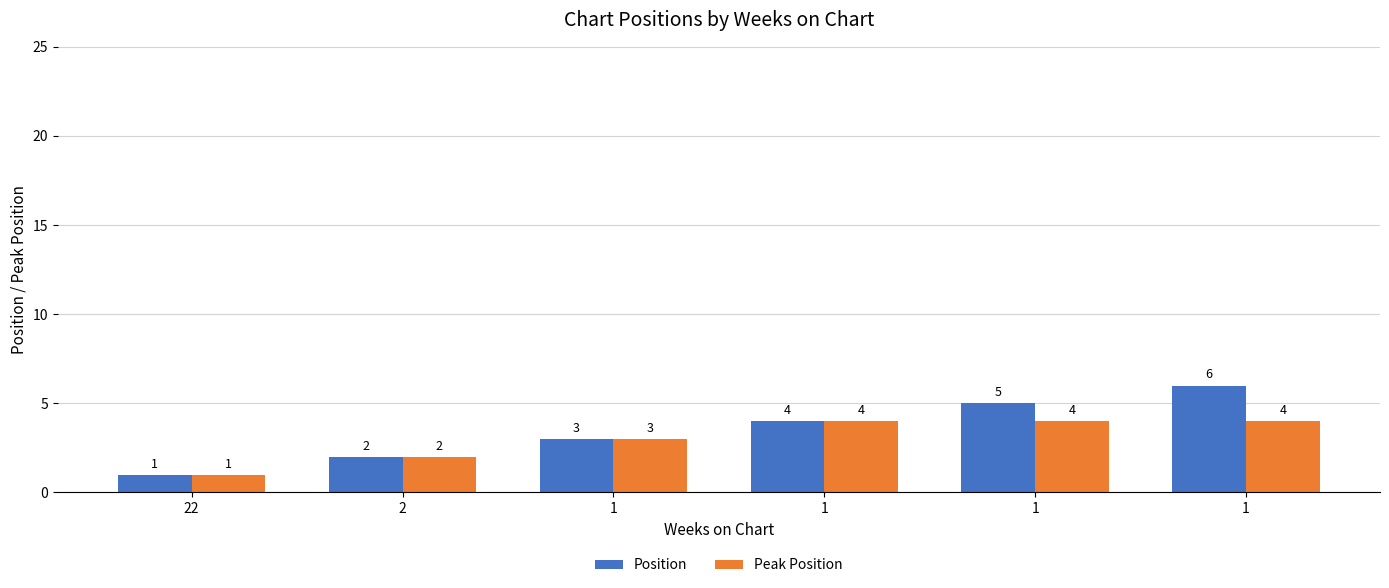

Which category has the lowest value across all series?

22